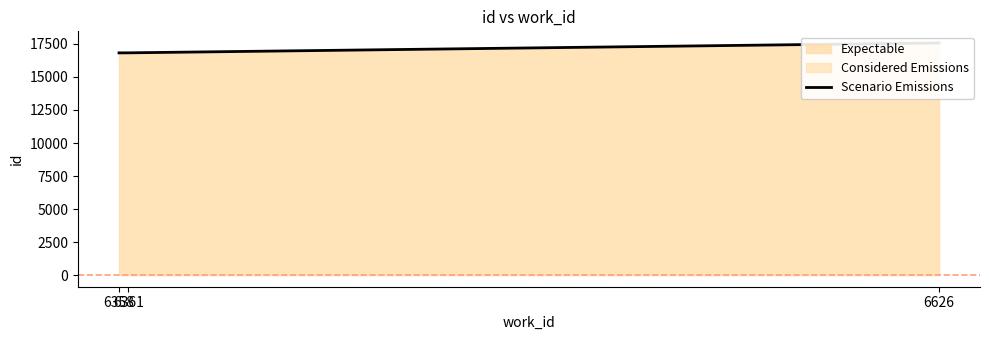

What is the difference between the maximum and minimum values?

752